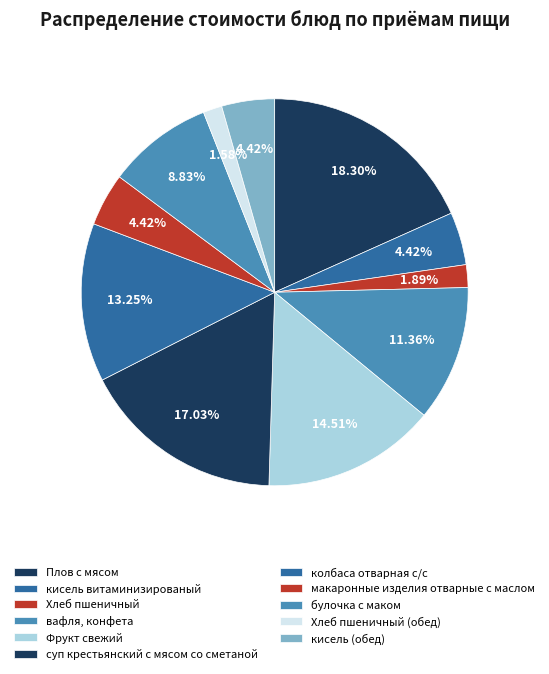

Rank the categories by value from lowest to highest.

Хлеб пшеничный (обед), Хлеб пшеничный, кисель витаминизированый, макаронные изделия отварные с маслом, кисель (обед), булочка с маком, вафля, конфета, колбаса отварная с/с, Фрукт свежий, суп крестьянский с мясом со сметаной, Плов с мясом